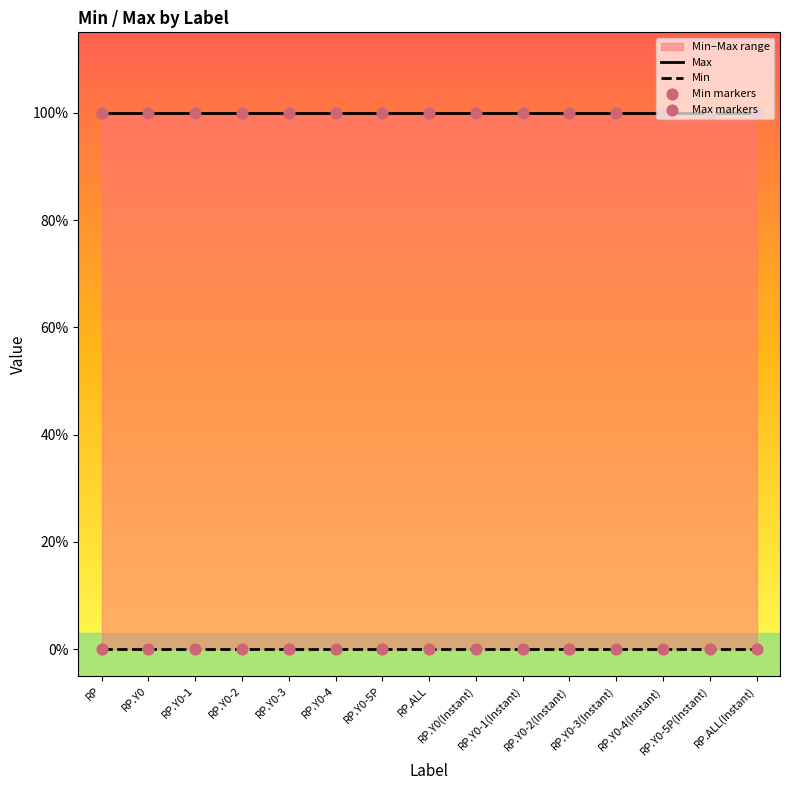

Which series contains the highest Y value?

Max